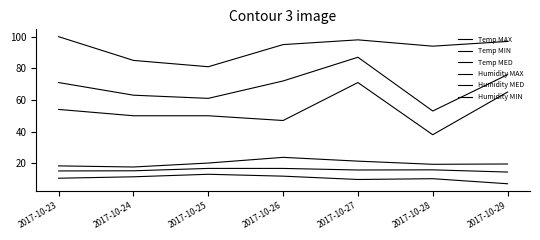

Does the chart have visible grid lines?

No